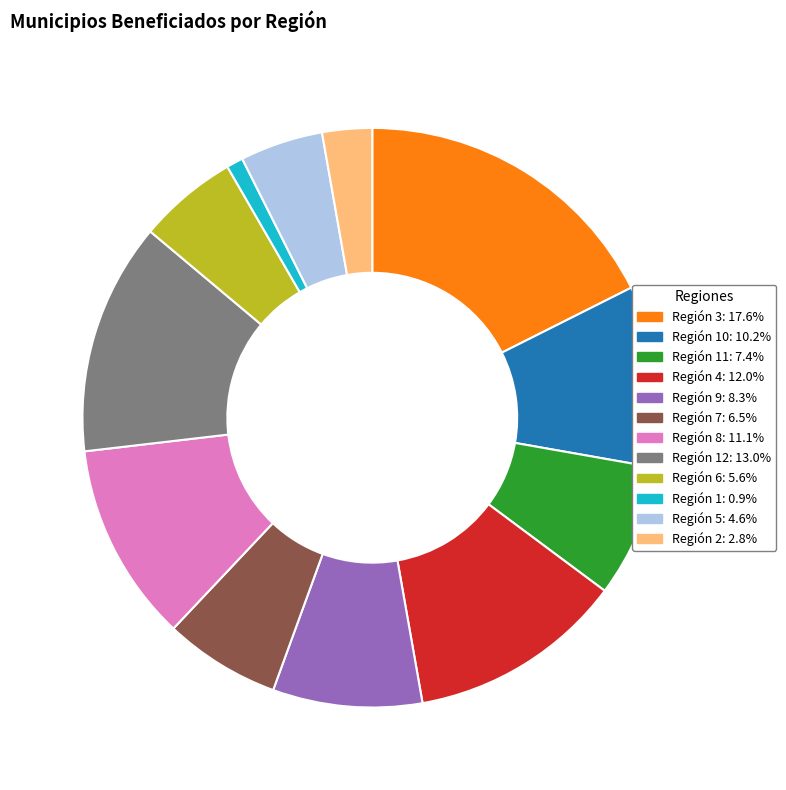

Does any single category account for the majority?

No